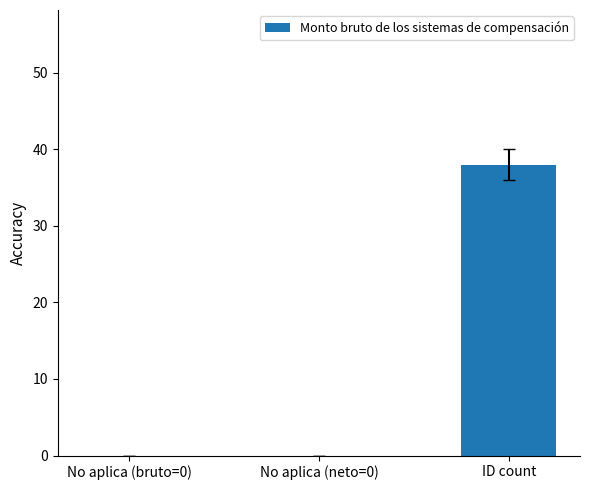

Is it true that the value at ID count is 58?

False